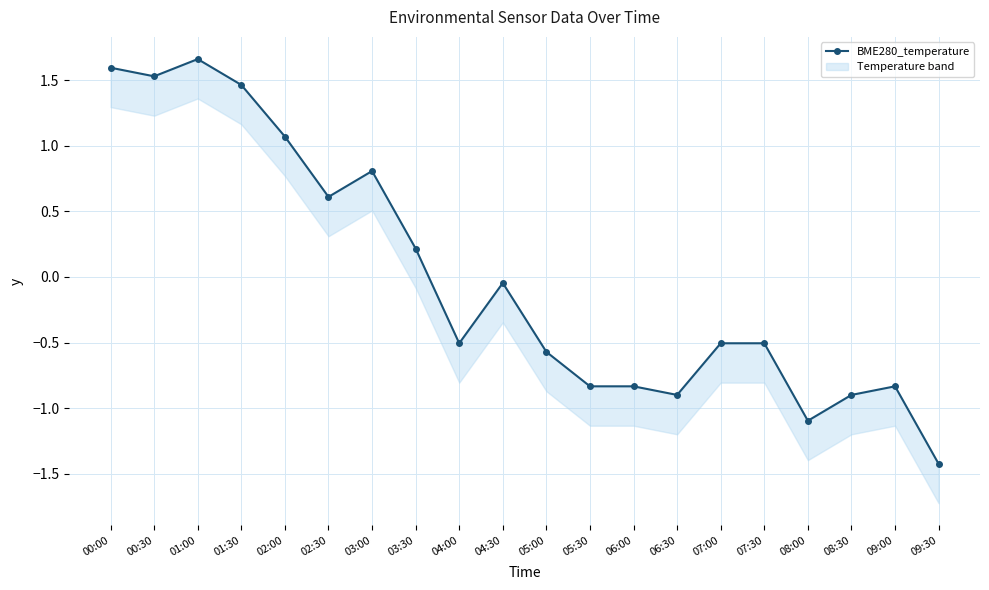

How many data points does each series have?

20